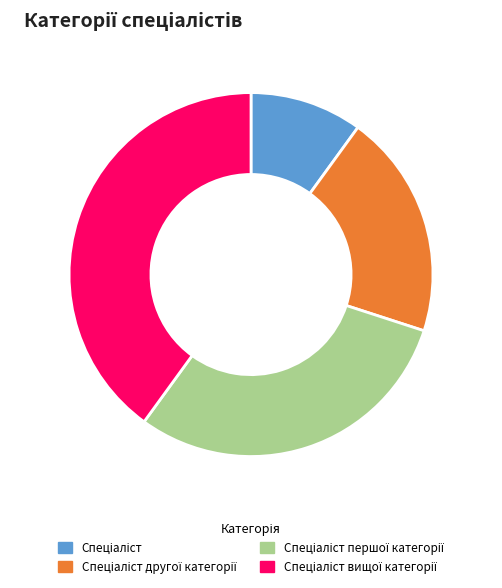

How many slices are in this pie chart?

4